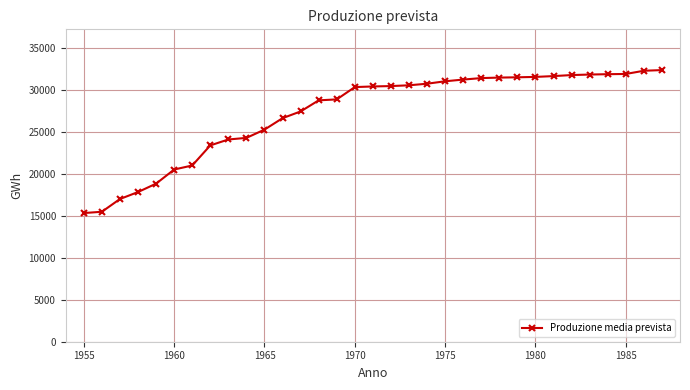

What is the smallest value displayed?

15328